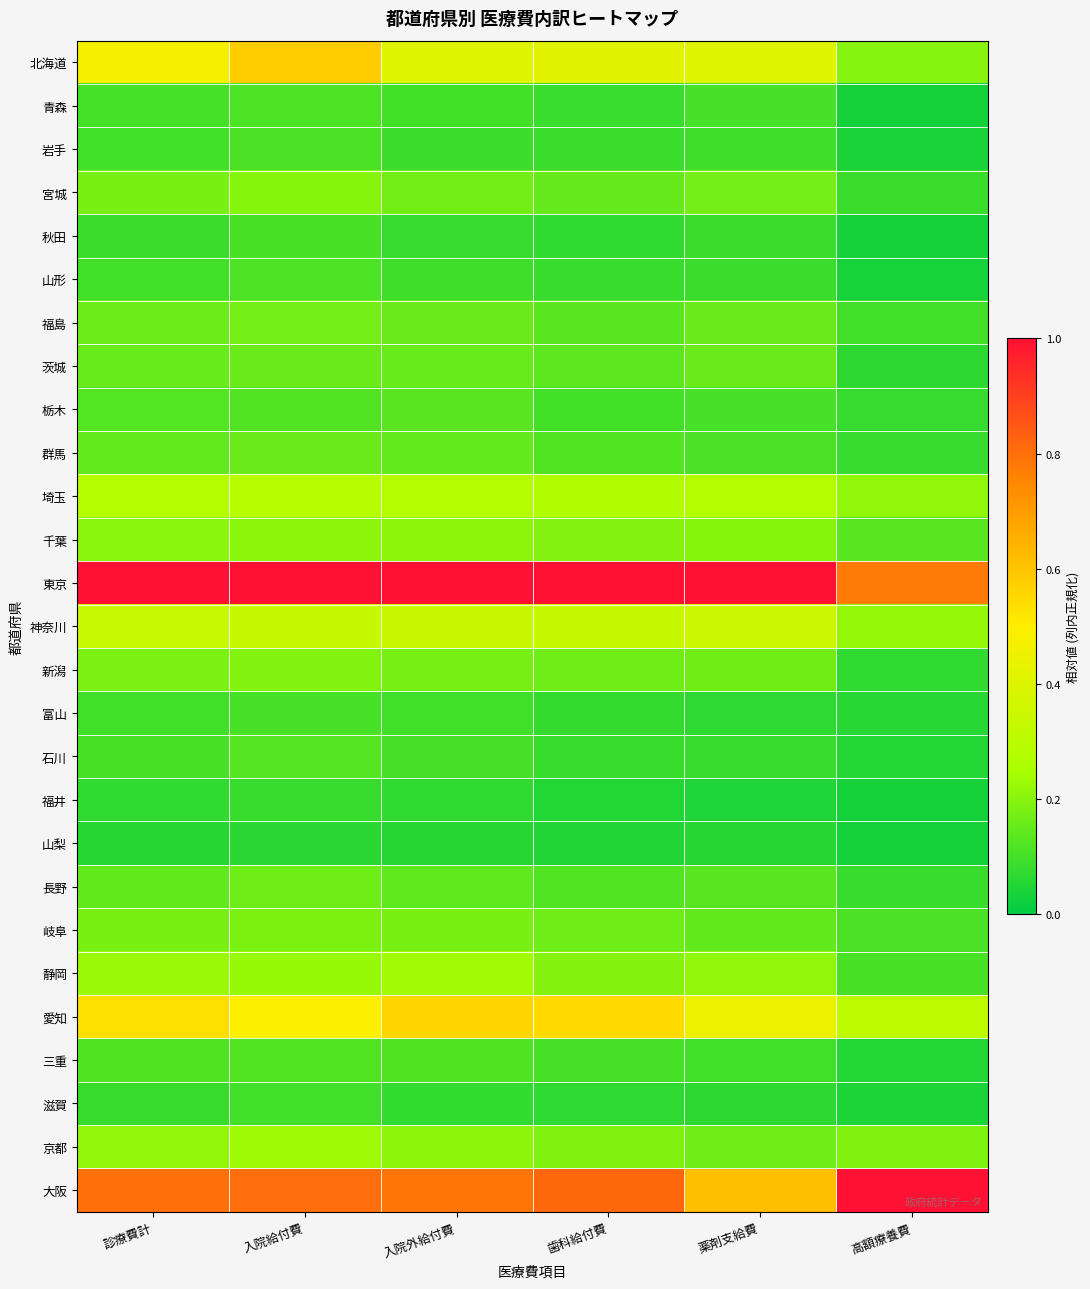

Reading left to right, list all the values displayed in this chart.

北海道: 診療費計=0.5	入院給付費=0.6	入院外給付費=0.4	歯科給付費=0.4	薬剤支給費=0.4	高額療養費=0.2
青森: 診療費計=0.1	入院給付費=0.1	入院外給付費=0.1	歯科給付費=0.1	薬剤支給費=0.1	高額療養費=0.0
岩手: 診療費計=0.1	入院給付費=0.1	入院外給付費=0.1	歯科給付費=0.1	薬剤支給費=0.1	高額療養費=0.0
宮城: 診療費計=0.2	入院給付費=0.2	入院外給付費=0.2	歯科給付費=0.2	薬剤支給費=0.2	高額療養費=0.1
秋田: 診療費計=0.1	入院給付費=0.1	入院外給付費=0.1	歯科給付費=0.1	薬剤支給費=0.1	高額療養費=0.0
山形: 診療費計=0.1	入院給付費=0.1	入院外給付費=0.1	歯科給付費=0.1	薬剤支給費=0.1	高額療養費=0.0
福島: 診療費計=0.2	入院給付費=0.2	入院外給付費=0.2	歯科給付費=0.1	薬剤支給費=0.2	高額療養費=0.1
茨城: 診療費計=0.2	入院給付費=0.2	入院外給付費=0.2	歯科給付費=0.1	薬剤支給費=0.2	高額療養費=0.1
栃木: 診療費計=0.1	入院給付費=0.1	入院外給付費=0.1	歯科給付費=0.1	薬剤支給費=0.1	高額療養費=0.1
群馬: 診療費計=0.1	入院給付費=0.2	入院外給付費=0.1	歯科給付費=0.1	薬剤支給費=0.1	高額療養費=0.1
埼玉: 診療費計=0.3	入院給付費=0.3	入院外給付費=0.3	歯科給付費=0.3	薬剤支給費=0.3	高額療養費=0.2
千葉: 診療費計=0.2	入院給付費=0.2	入院外給付費=0.2	歯科給付費=0.2	薬剤支給費=0.2	高額療養費=0.1
東京: 診療費計=1.0	入院給付費=1.0	入院外給付費=1.0	歯科給付費=1.0	薬剤支給費=1.0	高額療養費=0.8
神奈川: 診療費計=0.3	入院給付費=0.3	入院外給付費=0.3	歯科給付費=0.3	薬剤支給費=0.4	高額療養費=0.2
新潟: 診療費計=0.2	入院給付費=0.2	入院外給付費=0.2	歯科給付費=0.2	薬剤支給費=0.2	高額療養費=0.1
富山: 診療費計=0.1	入院給付費=0.1	入院外給付費=0.1	歯科給付費=0.1	薬剤支給費=0.1	高額療養費=0.1
石川: 診療費計=0.1	入院給付費=0.1	入院外給付費=0.1	歯科給付費=0.1	薬剤支給費=0.1	高額療養費=0.1
福井: 診療費計=0.1	入院給付費=0.1	入院外給付費=0.1	歯科給付費=0.1	薬剤支給費=0.0	高額療養費=0.0
山梨: 診療費計=0.1	入院給付費=0.1	入院外給付費=0.1	歯科給付費=0.1	薬剤支給費=0.1	高額療養費=0.0
長野: 診療費計=0.1	入院給付費=0.2	入院外給付費=0.1	歯科給付費=0.1	薬剤支給費=0.1	高額療養費=0.1
岐阜: 診療費計=0.2	入院給付費=0.2	入院外給付費=0.2	歯科給付費=0.2	薬剤支給費=0.1	高額療養費=0.1
静岡: 診療費計=0.2	入院給付費=0.2	入院外給付費=0.2	歯科給付費=0.2	薬剤支給費=0.2	高額療養費=0.1
愛知: 診療費計=0.5	入院給付費=0.5	入院外給付費=0.6	歯科給付費=0.5	薬剤支給費=0.4	高額療養費=0.3
三重: 診療費計=0.1	入院給付費=0.1	入院外給付費=0.1	歯科給付費=0.1	薬剤支給費=0.1	高額療養費=0.1
滋賀: 診療費計=0.1	入院給付費=0.1	入院外給付費=0.1	歯科給付費=0.1	薬剤支給費=0.1	高額療養費=0.0
京都: 診療費計=0.2	入院給付費=0.2	入院外給付費=0.2	歯科給付費=0.2	薬剤支給費=0.2	高額療養費=0.2
大阪: 診療費計=0.8	入院給付費=0.8	入院外給付費=0.8	歯科給付費=0.8	薬剤支給費=0.6	高額療養費=1.0